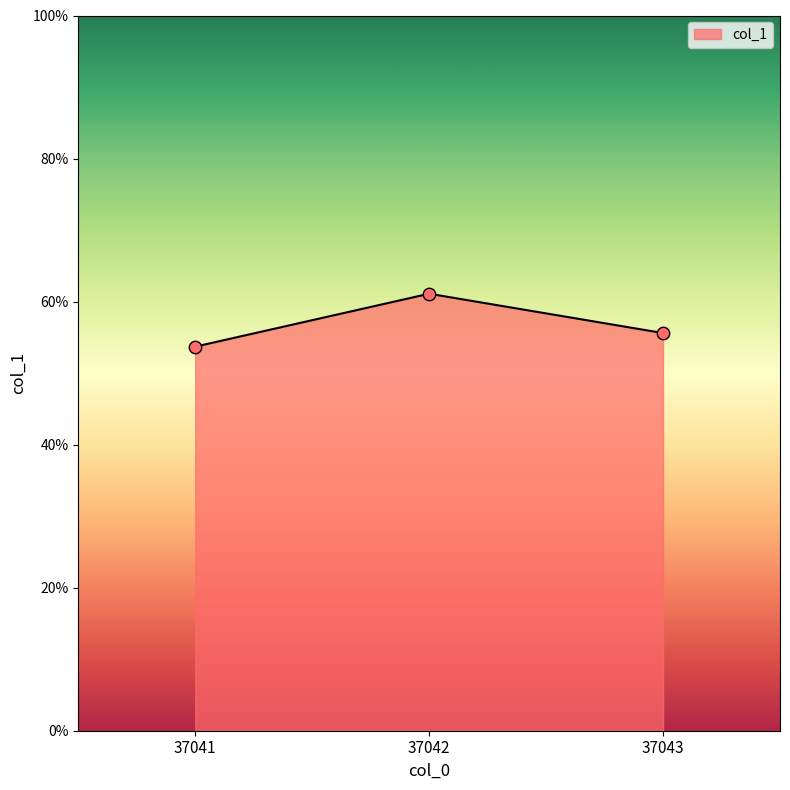

Which has a higher value, 37041 or 37042?

37042